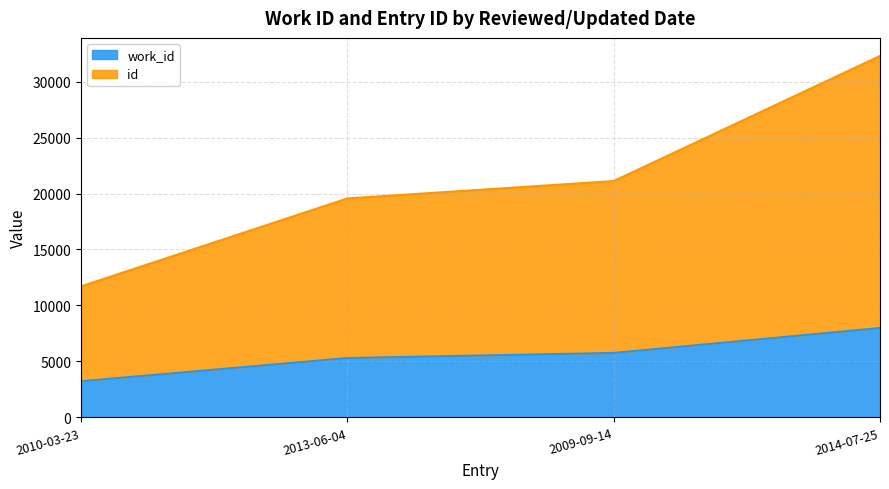

How many categories are shown in the chart?

4